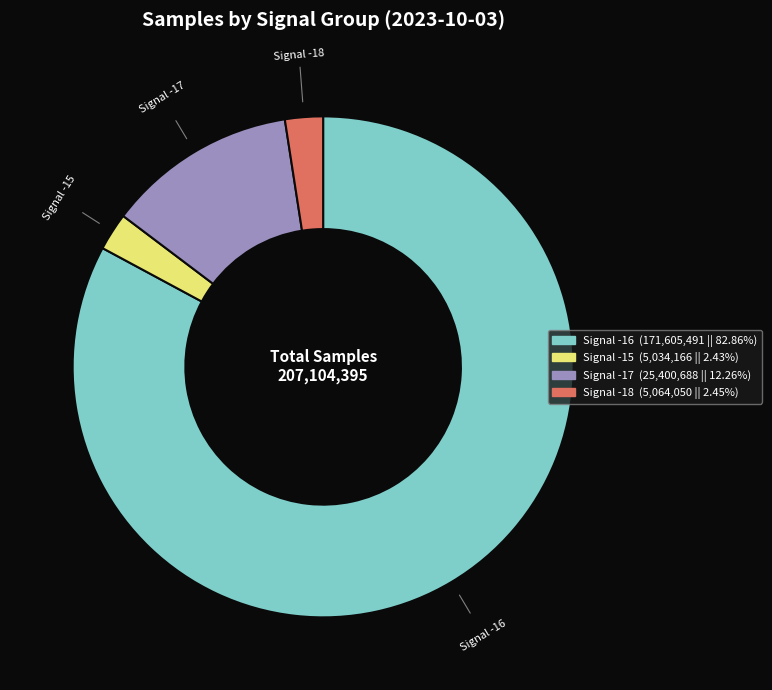

Is there any slice that represents more than half of the pie?

Yes